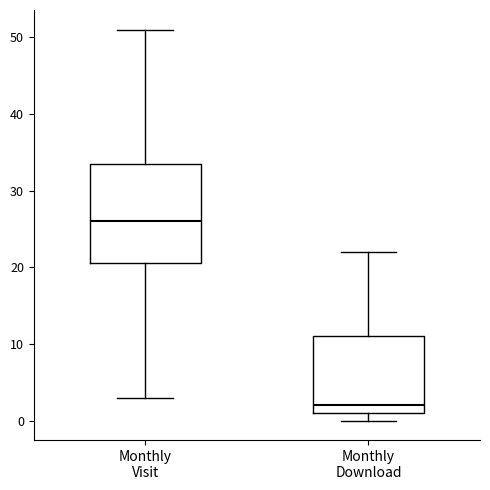

Reading left to right, read every box against the y-axis: the position of its median line, the range the box covers, and the ends of its whiskers. The values are not printed on the chart, so give them approximately, as read against the axis.

Monthly Visit: median 26, box 21 to 34, whiskers 3 to 51
Monthly Download: median 2, box 1 to 11, whiskers 0 to 22